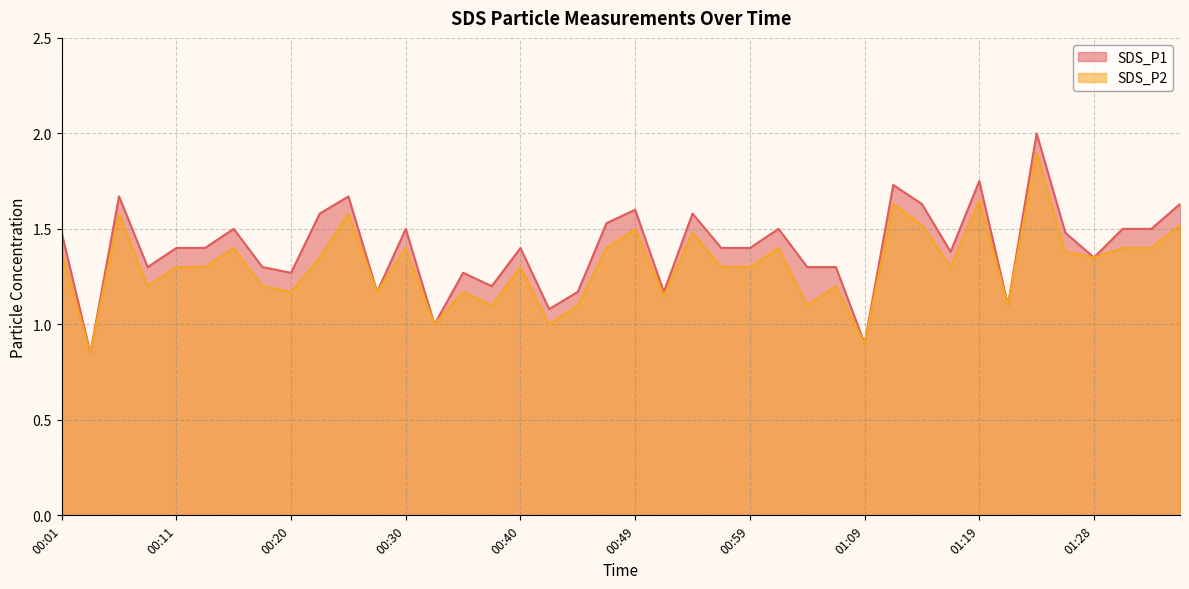

Which series changed the most between 00:13 and 00:54?

SDS_P1